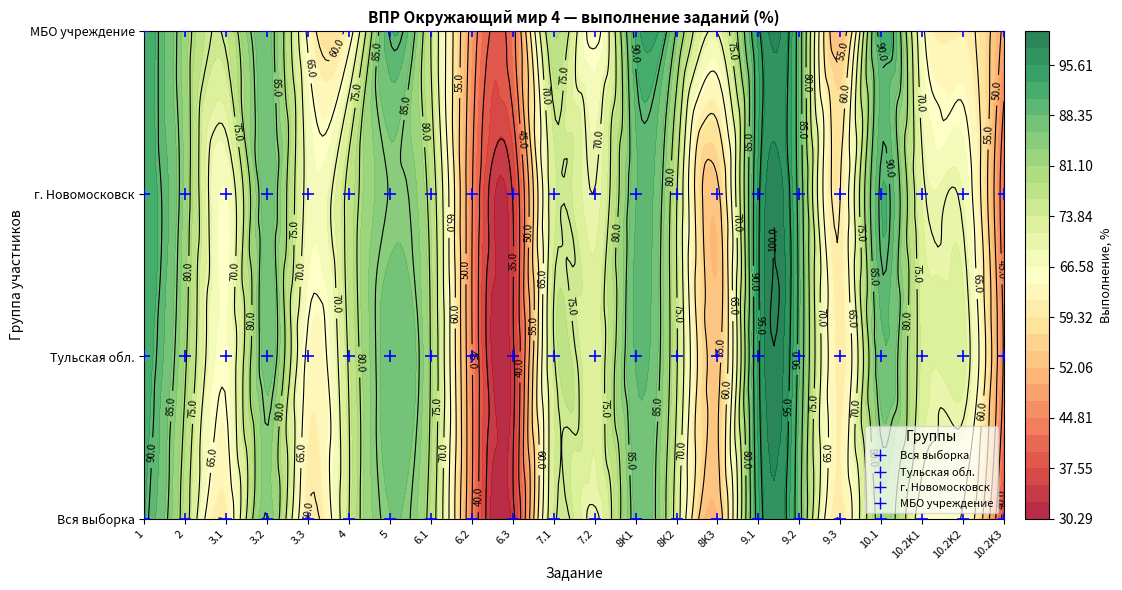

What is the spread (max minus min) of values at 10.2K3?

10.5